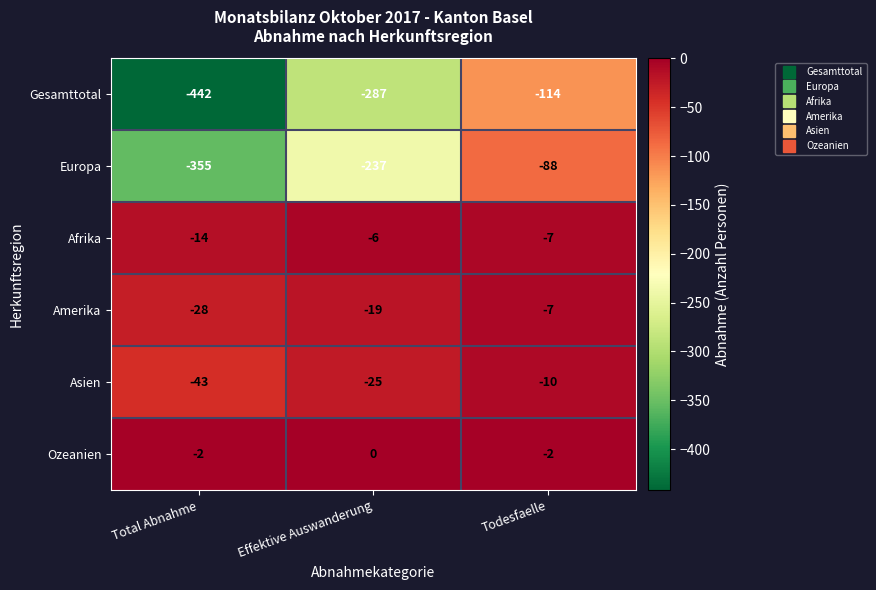

At which label does Europa first exceed -237?

Todesfaelle